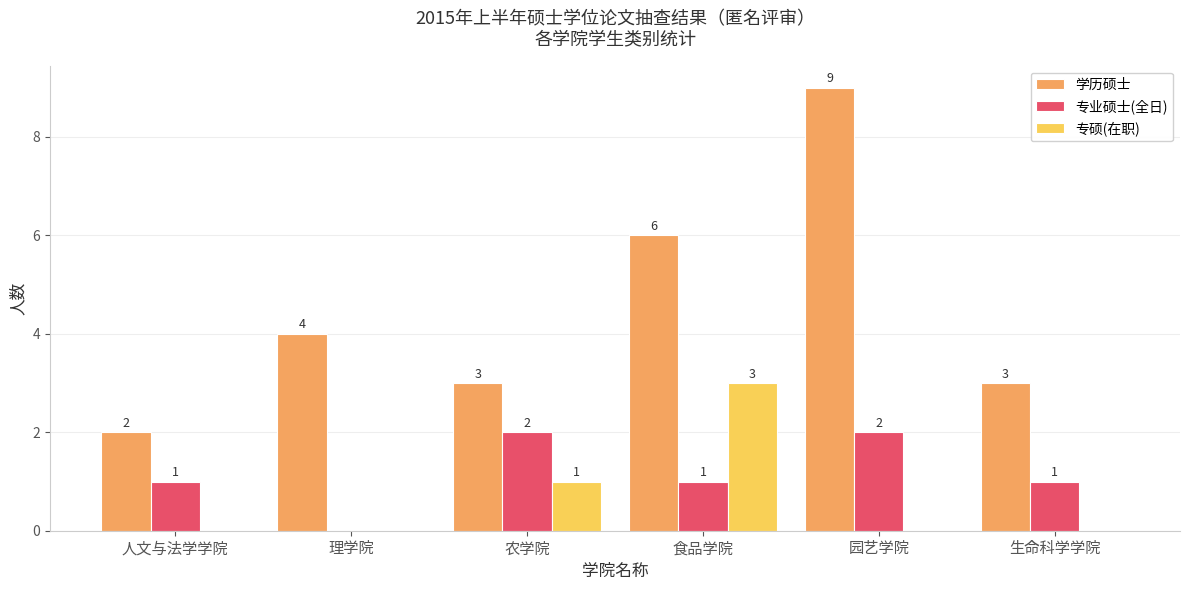

What value does the 专硕(在职) series have at 农学院?

1